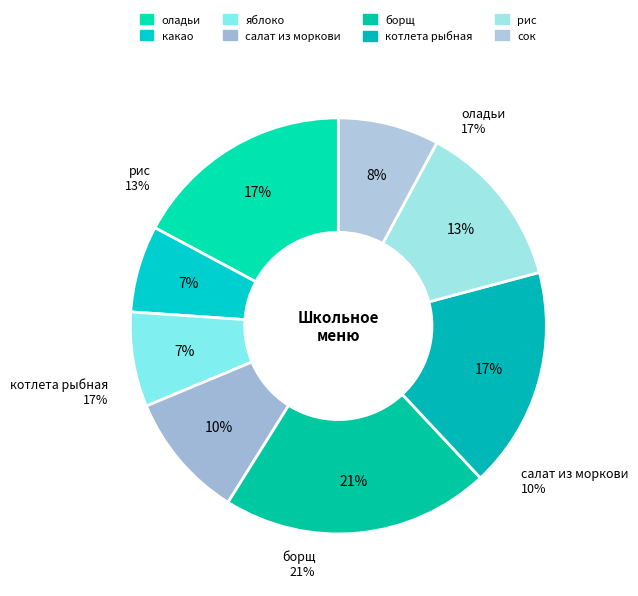

What is the ratio of the value at салат из моркови to the value at какао?

1.5